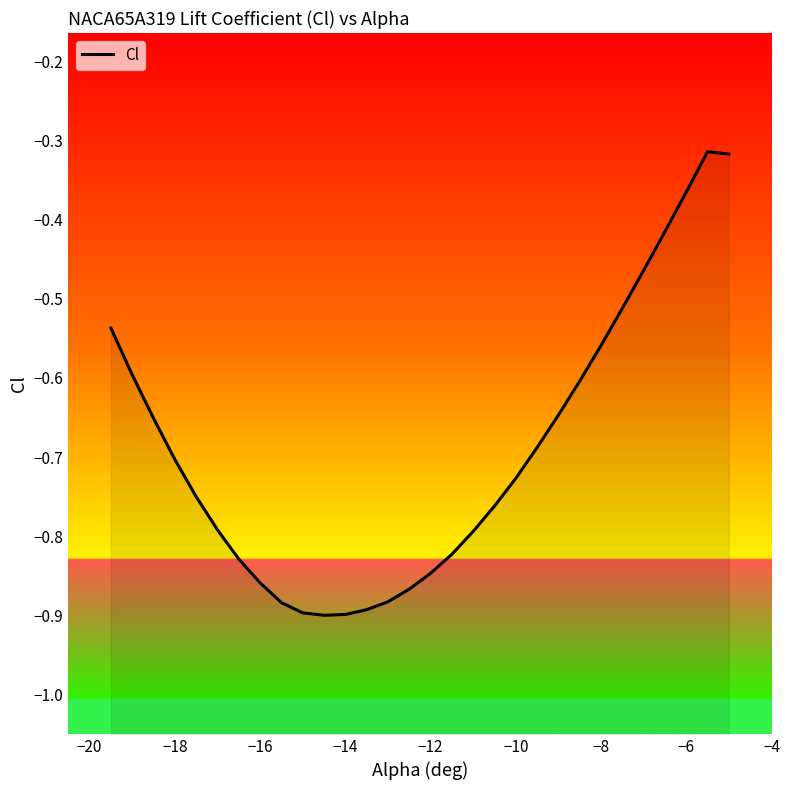

What is the maximum value shown in the chart?

-0.3